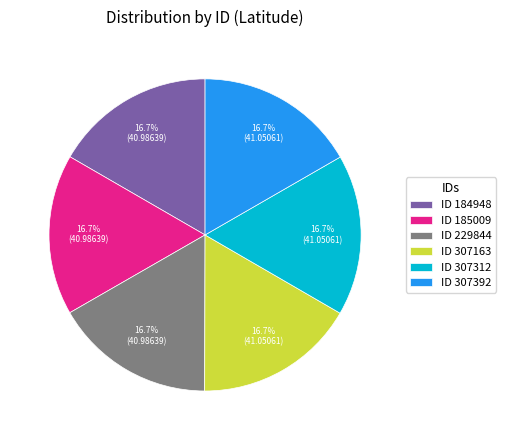

Approximately how many times larger is the value at ID 307163 compared to ID 185009?

1.0